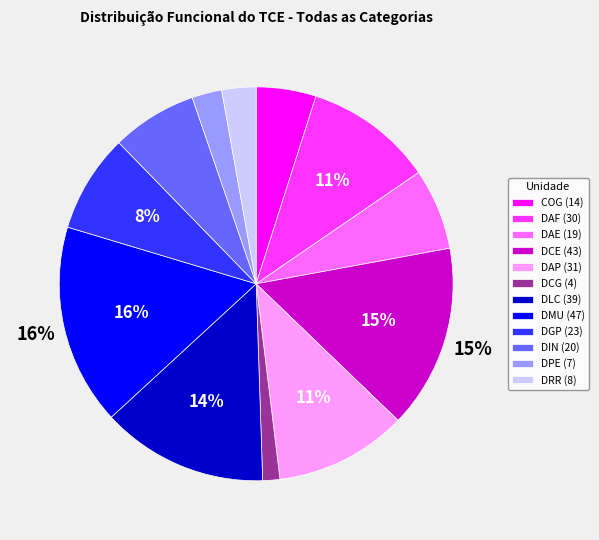

Between COG (14) and DCG (4), which is larger?

COG (14)